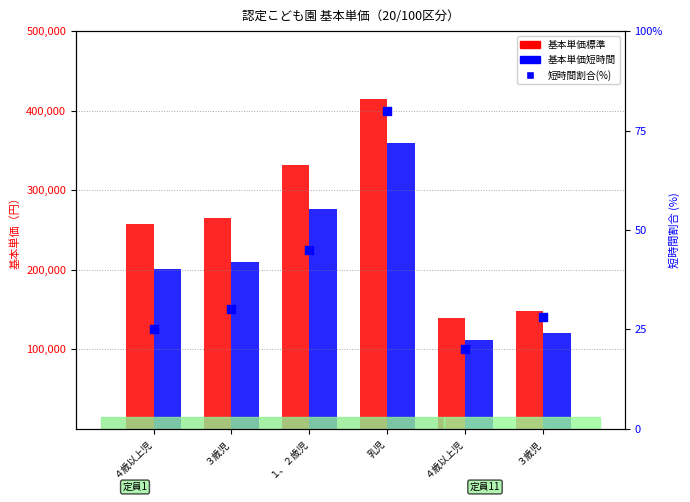

Which series contains the lowest Y value?

短時間割合(%)